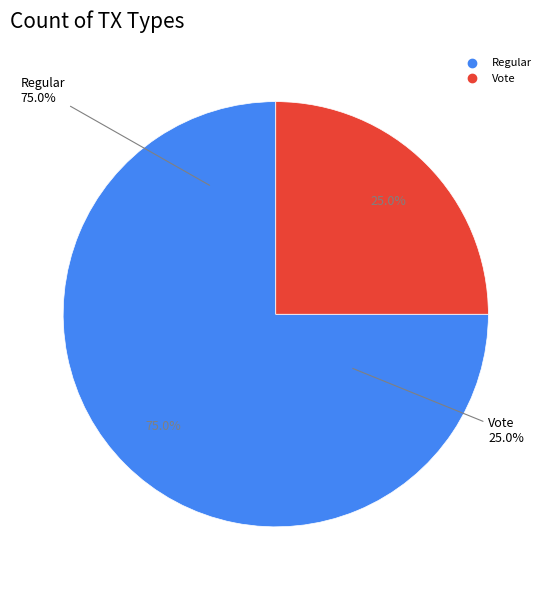

What is the majority slice?

Regular